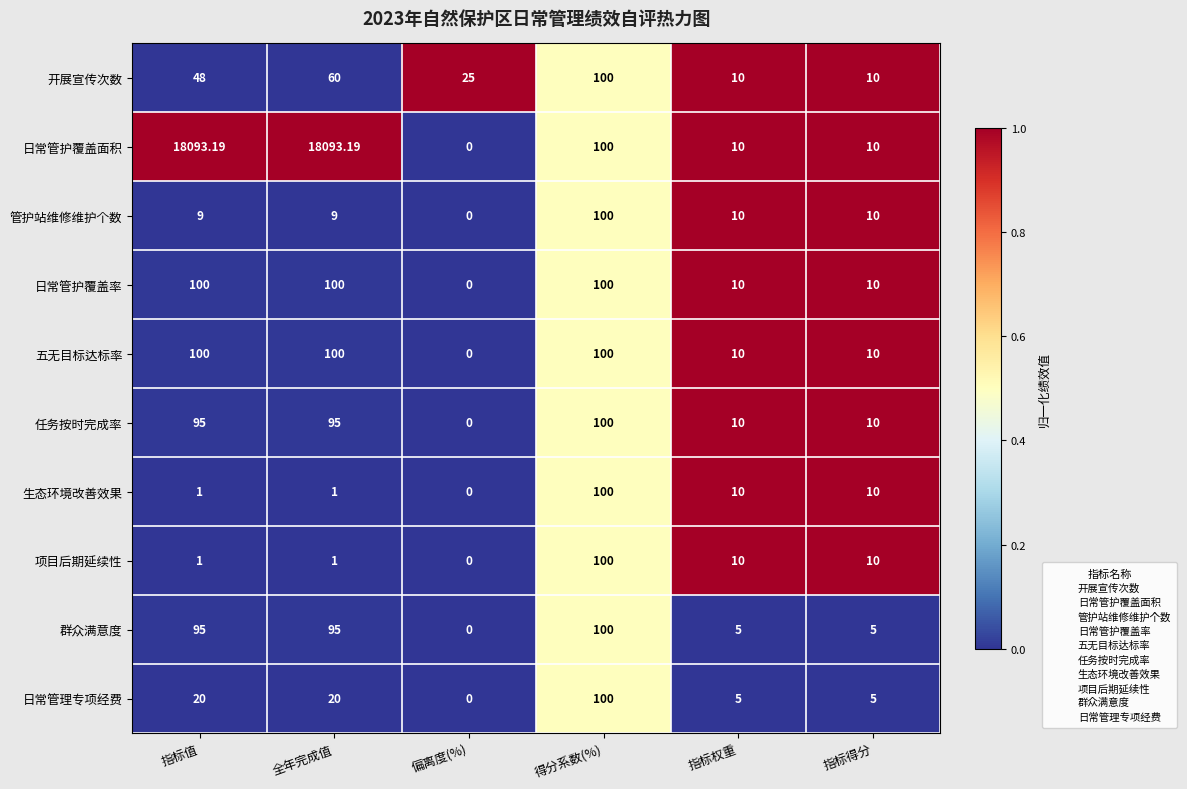

Which series has the widest spread of values?

日常管护覆盖面积